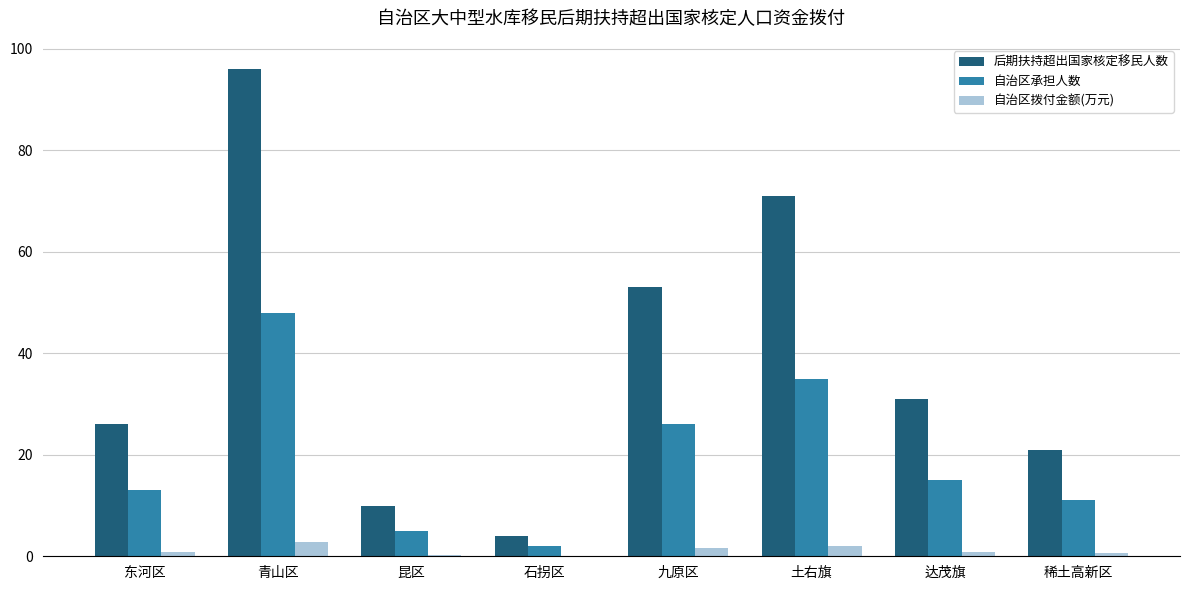

Which series has the widest spread of values?

后期扶持超出国家核定移民人数